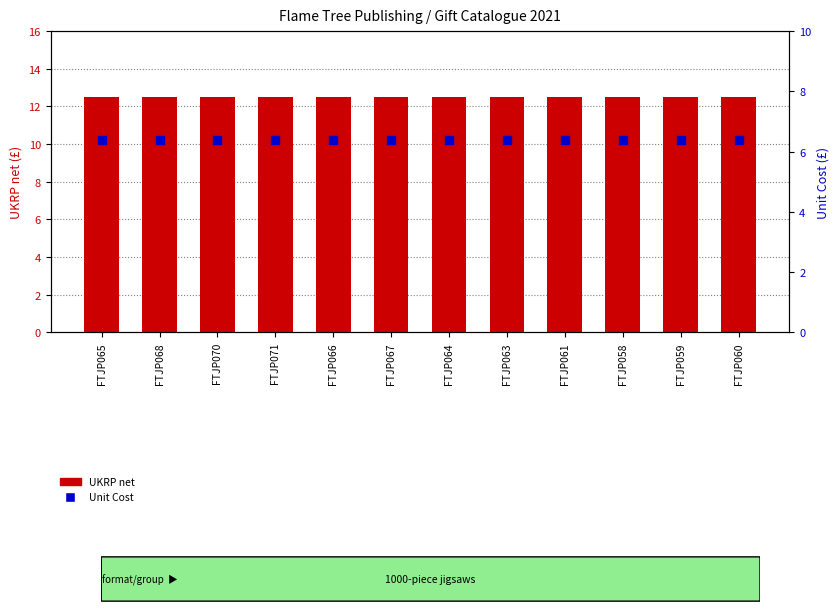

Which series has the largest total across all categories?

UKRP net